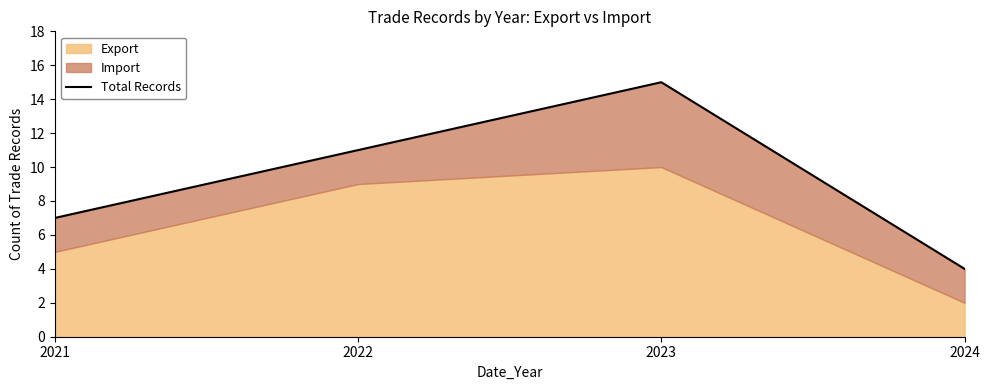

At which category does the chart reach its peak across all series?

2023